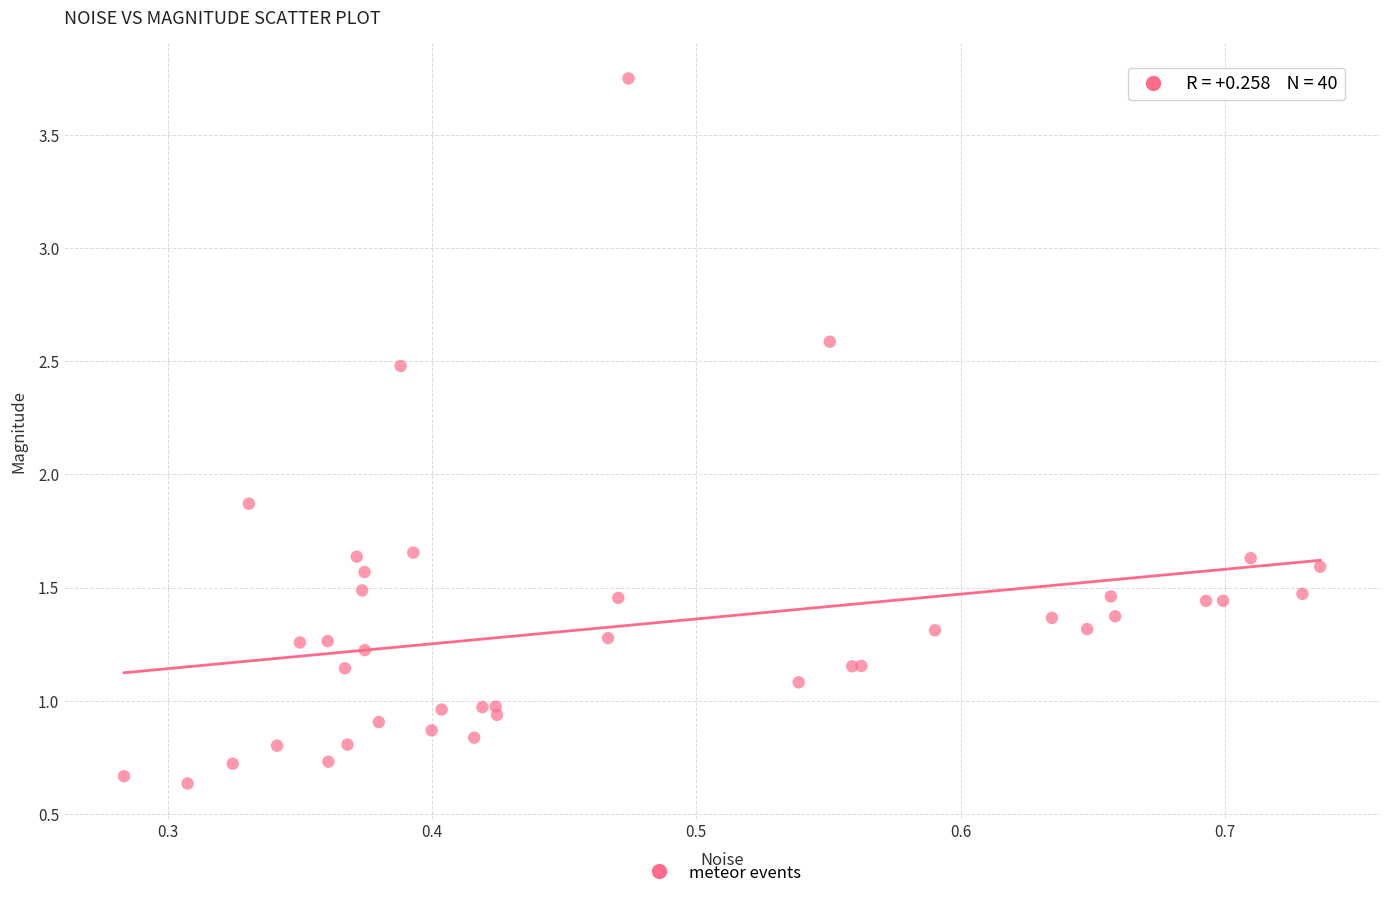

What Y value in the scatter plot is closest to 2?

1.9